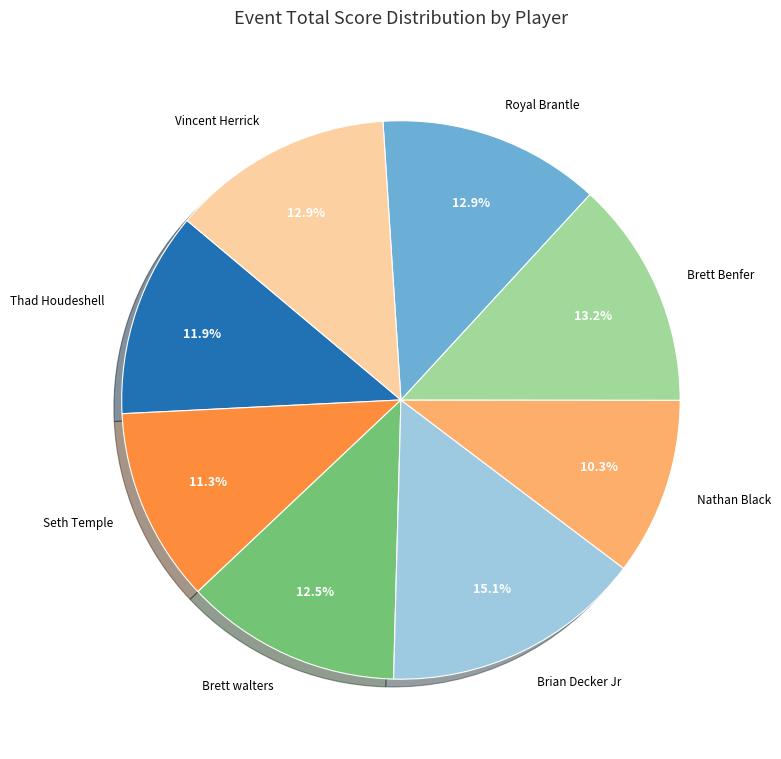

To the nearest percent, what percentage of the pie is Thad Houdeshell?

12%